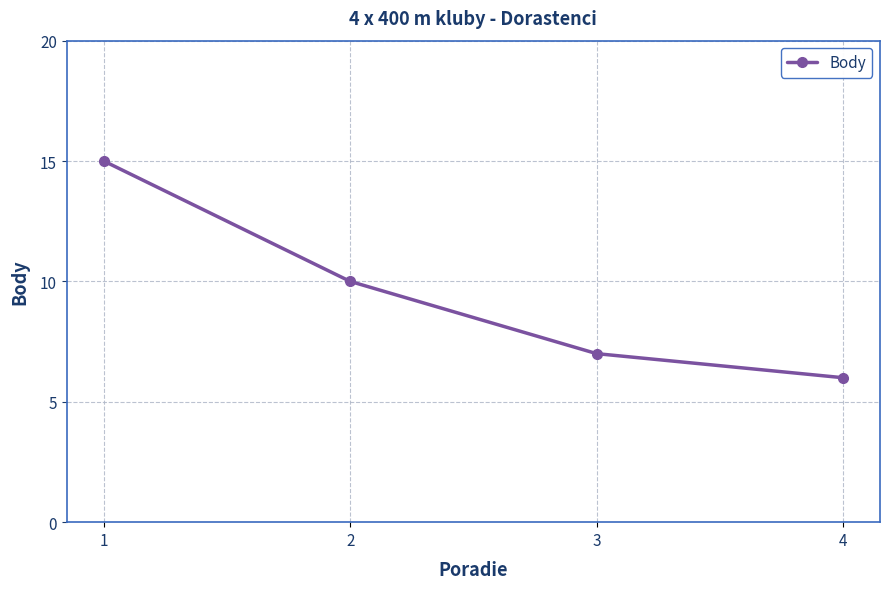

Where is the data nearest to the value 10?

2